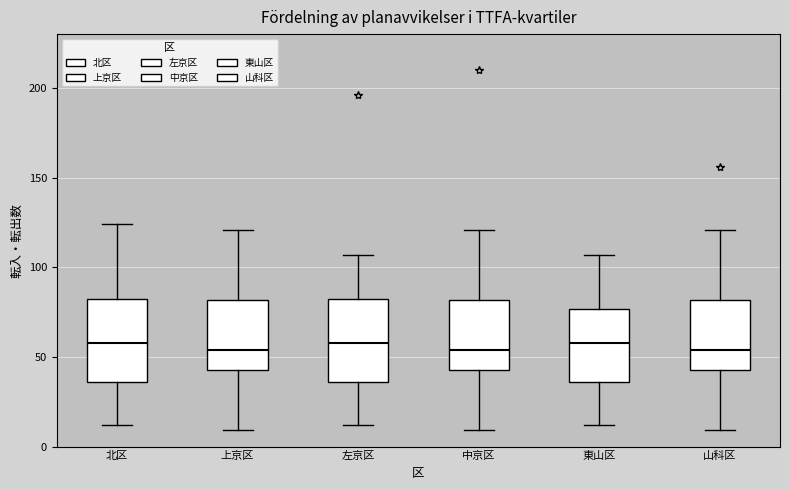

Reading left to right, read every box against the y-axis: the position of its median line, the range the box covers, and the ends of its whiskers. The values are not printed on the chart, so give them approximately, as read against the axis.

北区: median 60, box 35 to 85, whiskers 10 to 125
上京区: median 55, box 45 to 80, whiskers 10 to 120
左京区: median 60, box 35 to 85, whiskers 10 to 105
中京区: median 55, box 45 to 80, whiskers 10 to 120
東山区: median 60, box 35 to 75, whiskers 10 to 105
山科区: median 55, box 45 to 80, whiskers 10 to 120